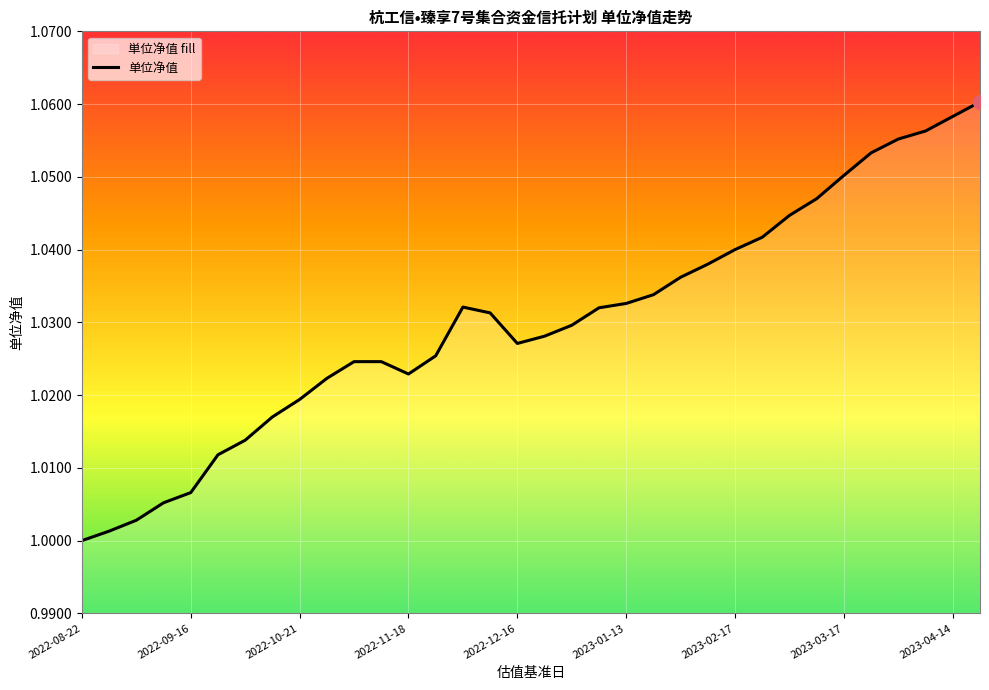

What position from the left is 21?

22